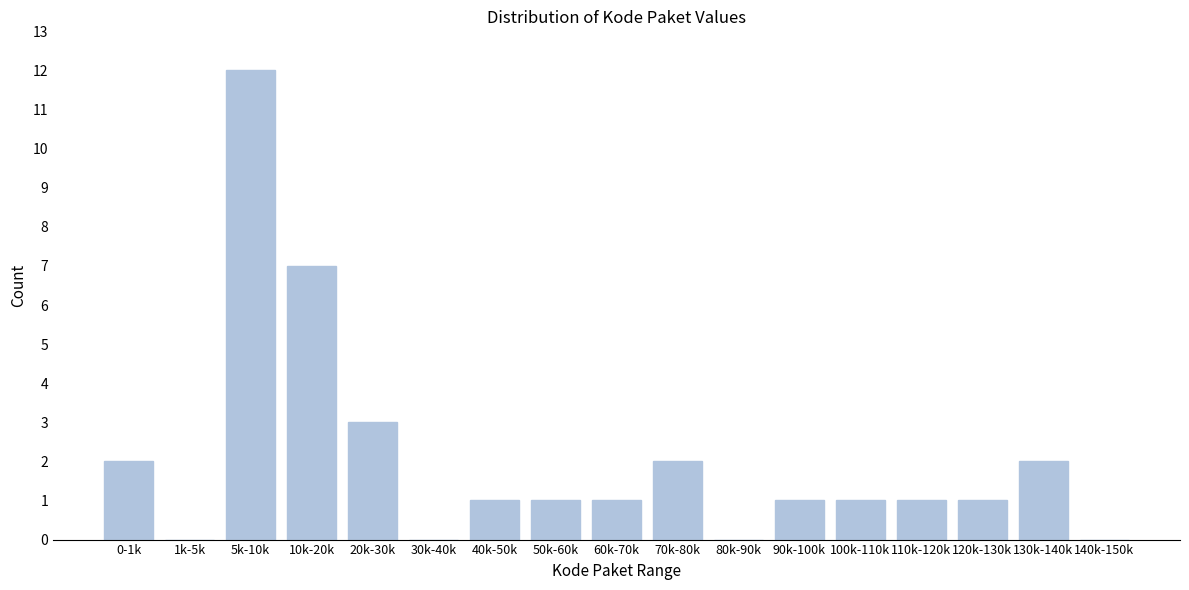

Reading left to right, what are all the values shown in this chart?

0-1k=2	1k-5k=0	5k-10k=12	10k-20k=7	20k-30k=3	30k-40k=0	40k-50k=1	50k-60k=1	60k-70k=1	70k-80k=2	80k-90k=0	90k-100k=1	100k-110k=1	110k-120k=1	120k-130k=1	130k-140k=2	140k-150k=0